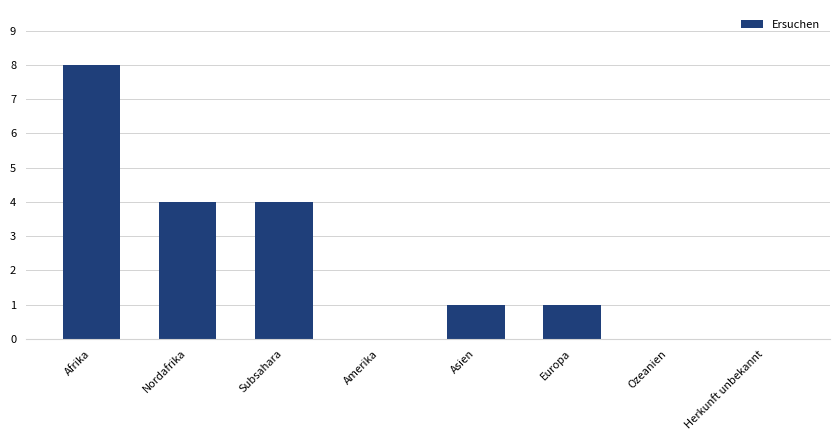

Which has a higher value, Asien or Nordafrika?

Nordafrika